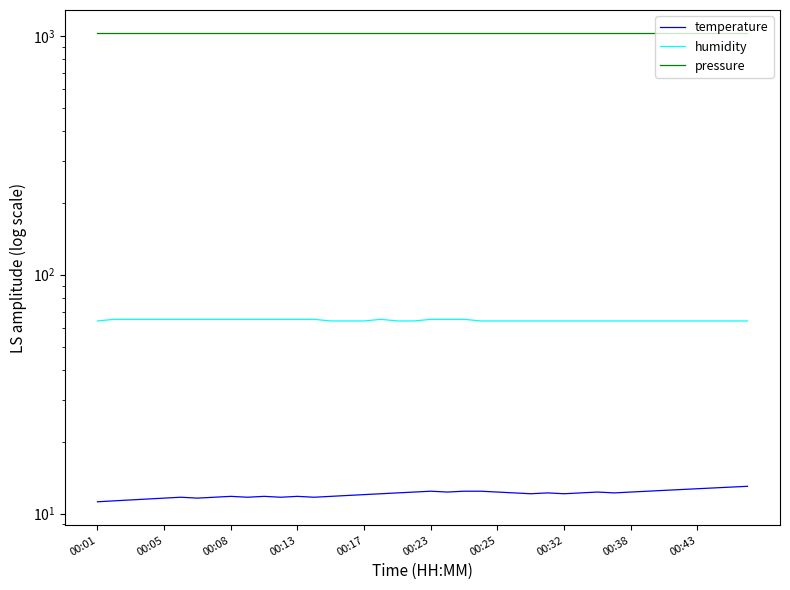

True or false: pressure and humidity cross at least once.

False